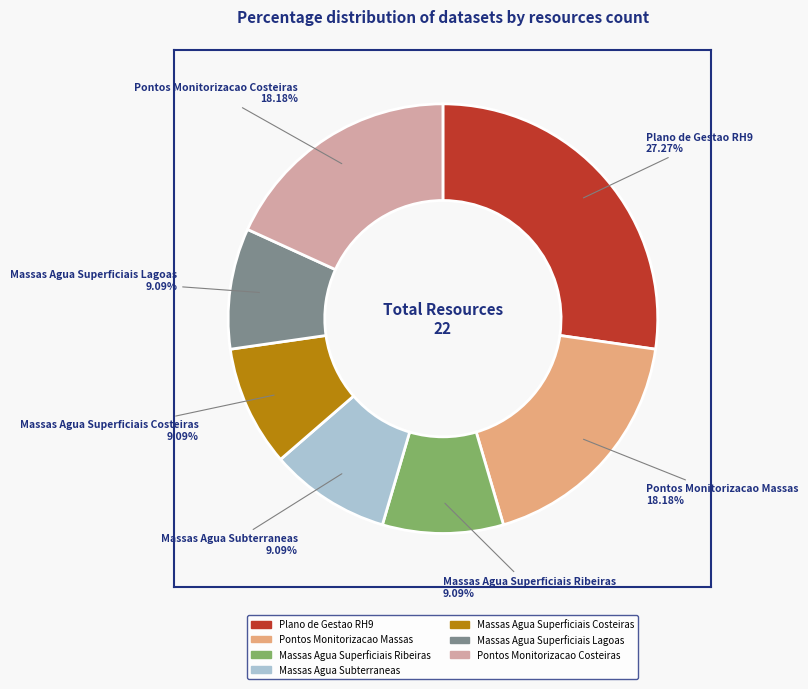

What percentage is the Pontos Monitorizacao Costeiras slice, to the nearest percent?

18%